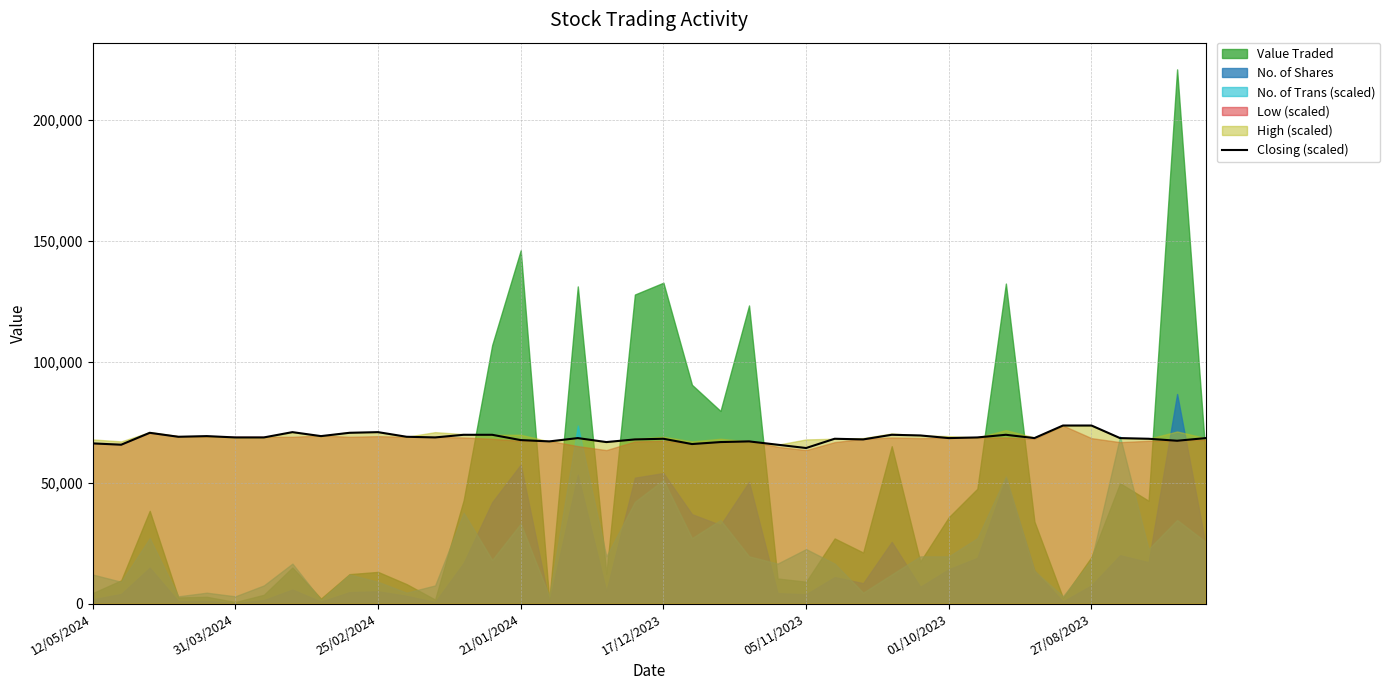

What position from the right is 18?

22